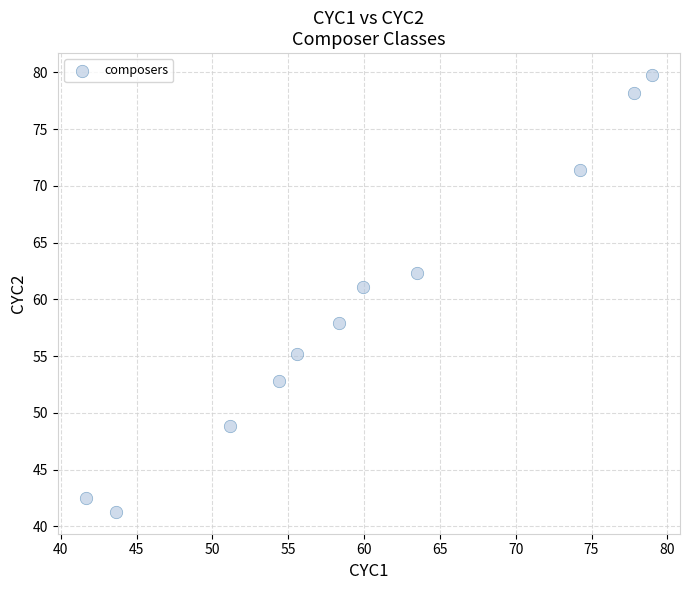

What Y value in the scatter plot is closest to 60?

61.1